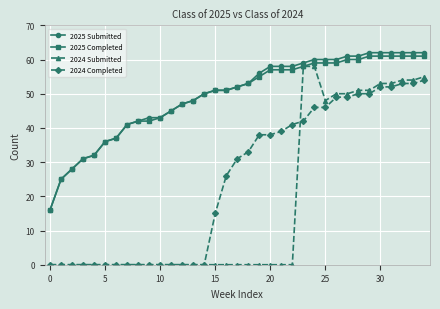

How many series are shown in this chart?

4